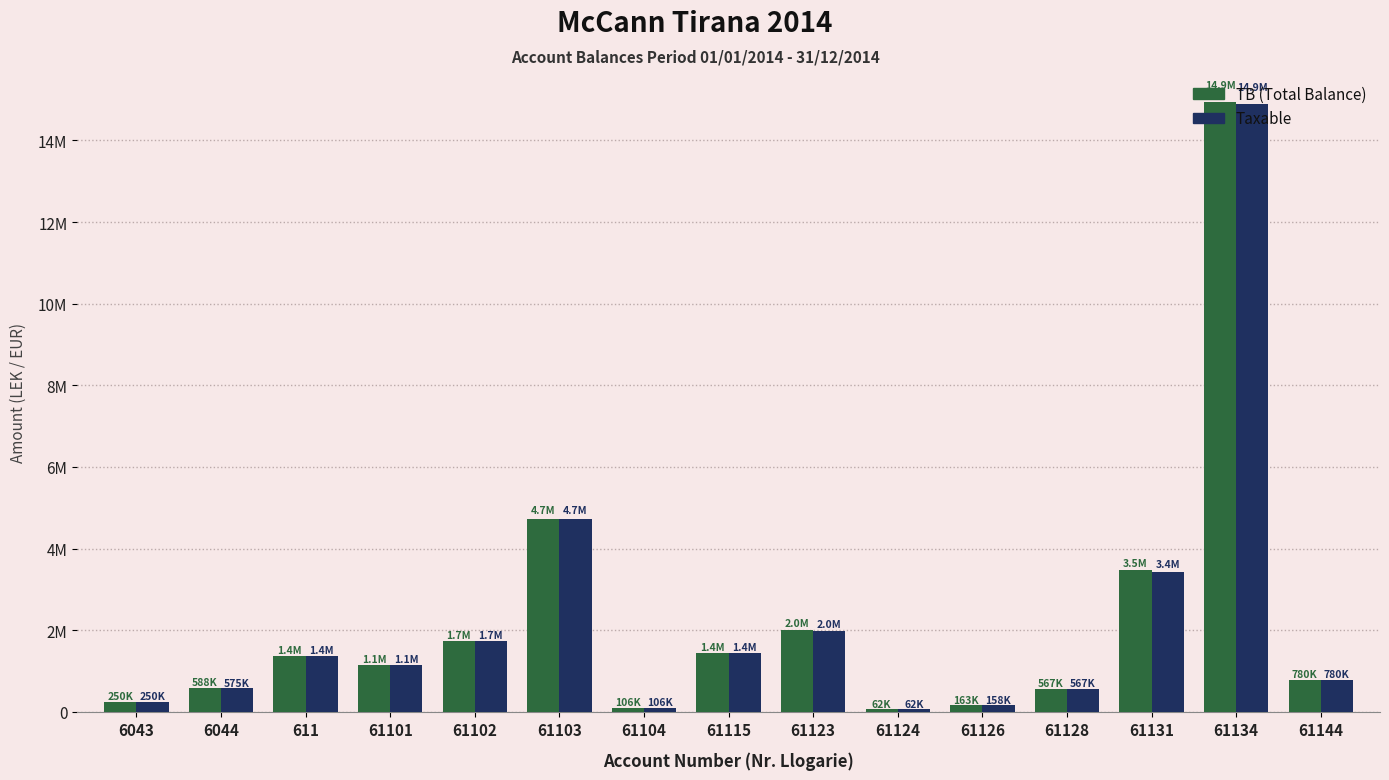

Is it true that TB equals 8269087.0 at 61103?

False